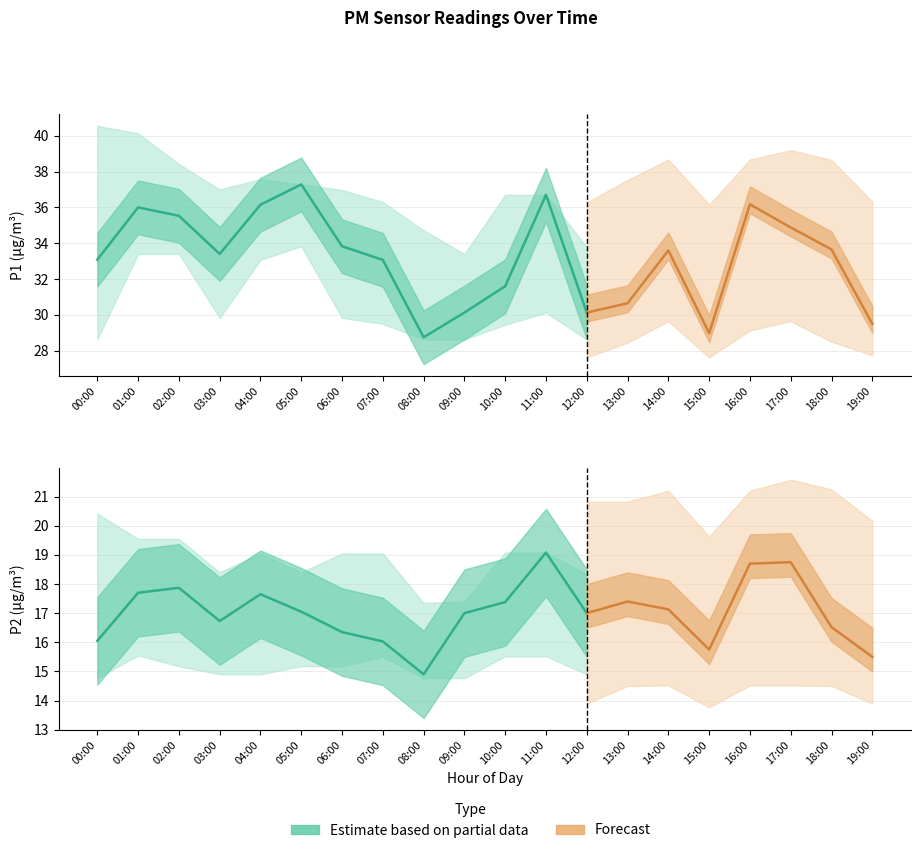

At which category does the chart reach its minimum across all series?

08:00